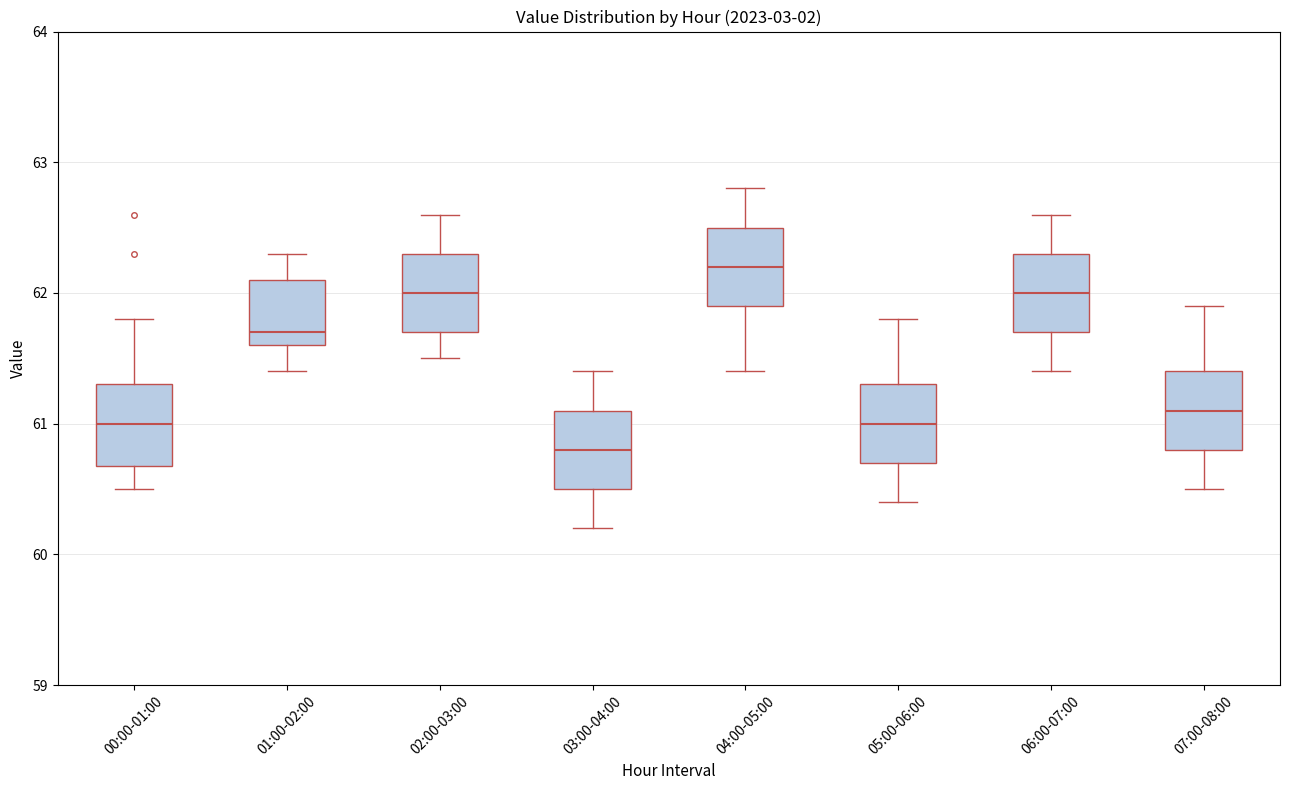

Reading left to right, read every box against the y-axis: the position of its median line, the range the box covers, and the ends of its whiskers. The values are not printed on the chart, so give them approximately, as read against the axis.

00:00-01:00: median 61.0, box 60.7 to 61.3, whiskers 60.5 to 61.8
01:00-02:00: median 61.7, box 61.6 to 62.1, whiskers 61.4 to 62.3
02:00-03:00: median 62.0, box 61.7 to 62.3, whiskers 61.5 to 62.6
03:00-04:00: median 60.8, box 60.5 to 61.1, whiskers 60.2 to 61.4
04:00-05:00: median 62.2, box 61.9 to 62.5, whiskers 61.4 to 62.8
05:00-06:00: median 61.0, box 60.7 to 61.3, whiskers 60.4 to 61.8
06:00-07:00: median 62.0, box 61.7 to 62.3, whiskers 61.4 to 62.6
07:00-08:00: median 61.1, box 60.8 to 61.4, whiskers 60.5 to 61.9